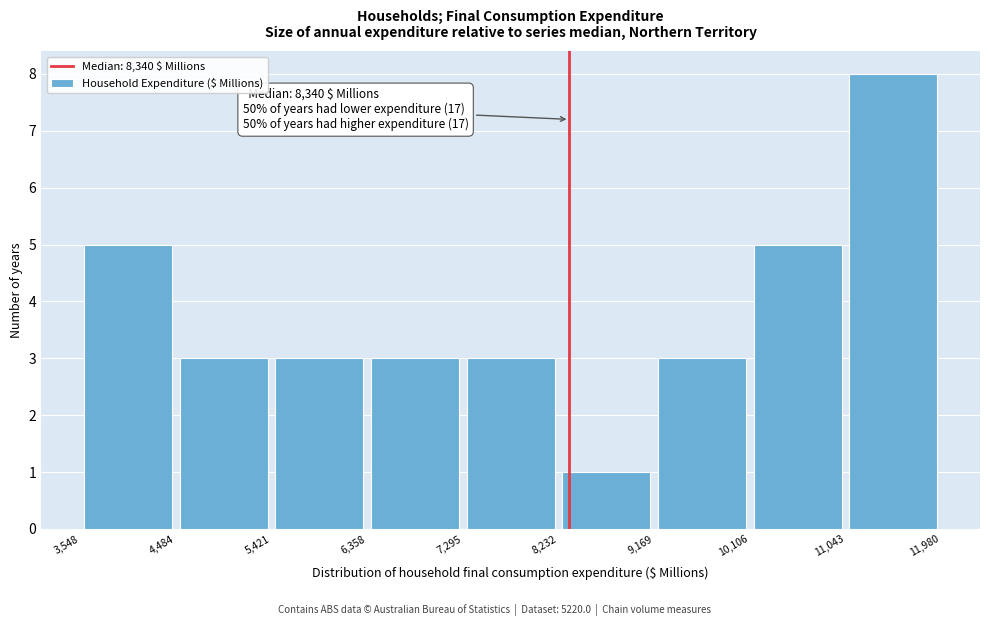

Which range on the x-axis has the tallest bar?

11,043 to 11,980